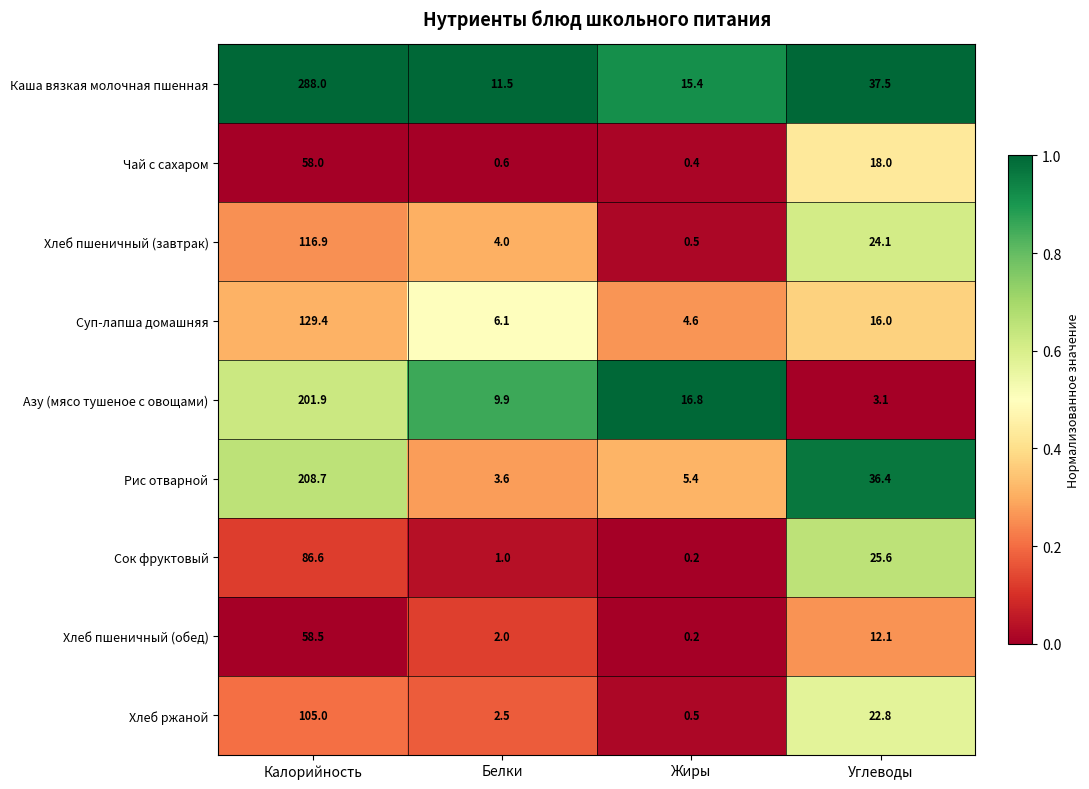

The value of Рис отварной at Белки is 3.6. True or false?

True